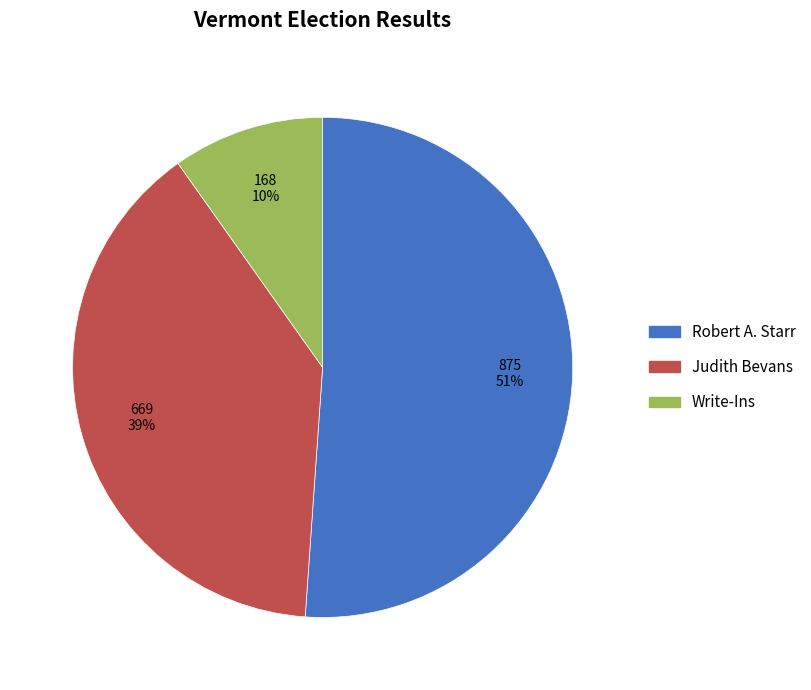

Which slice is the smallest?

Write-Ins